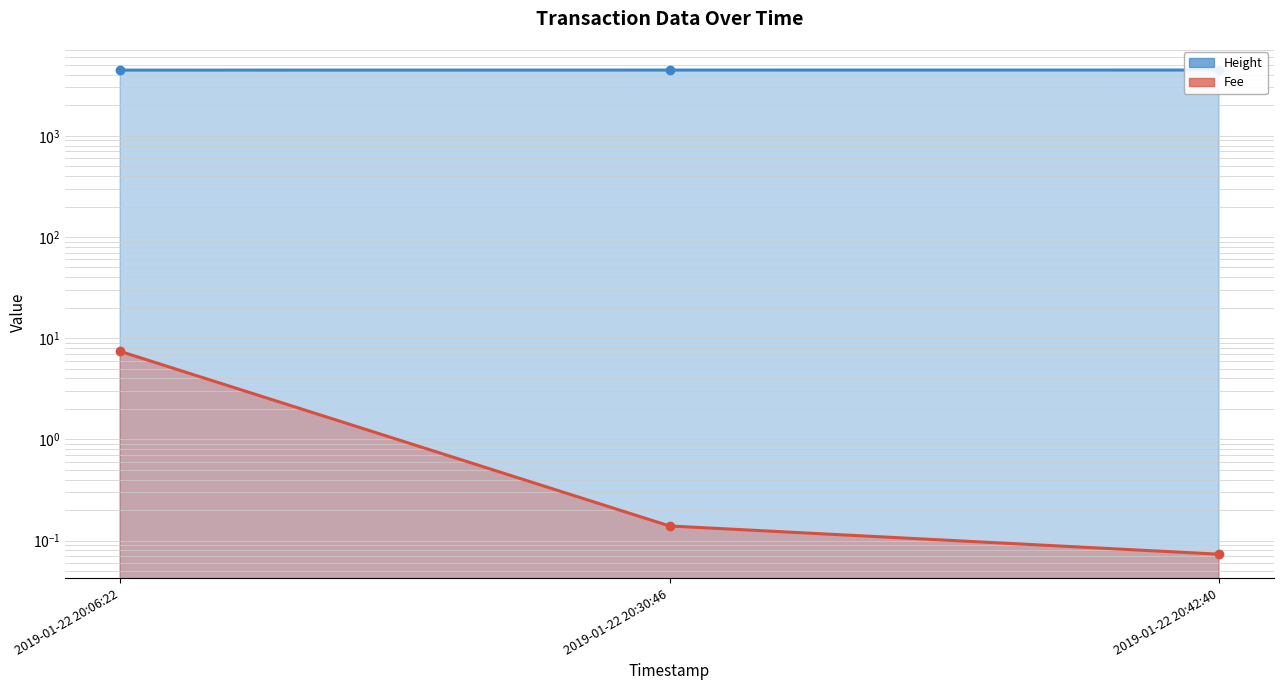

What is the value of the Height point at the 1st from the left?

4453.0